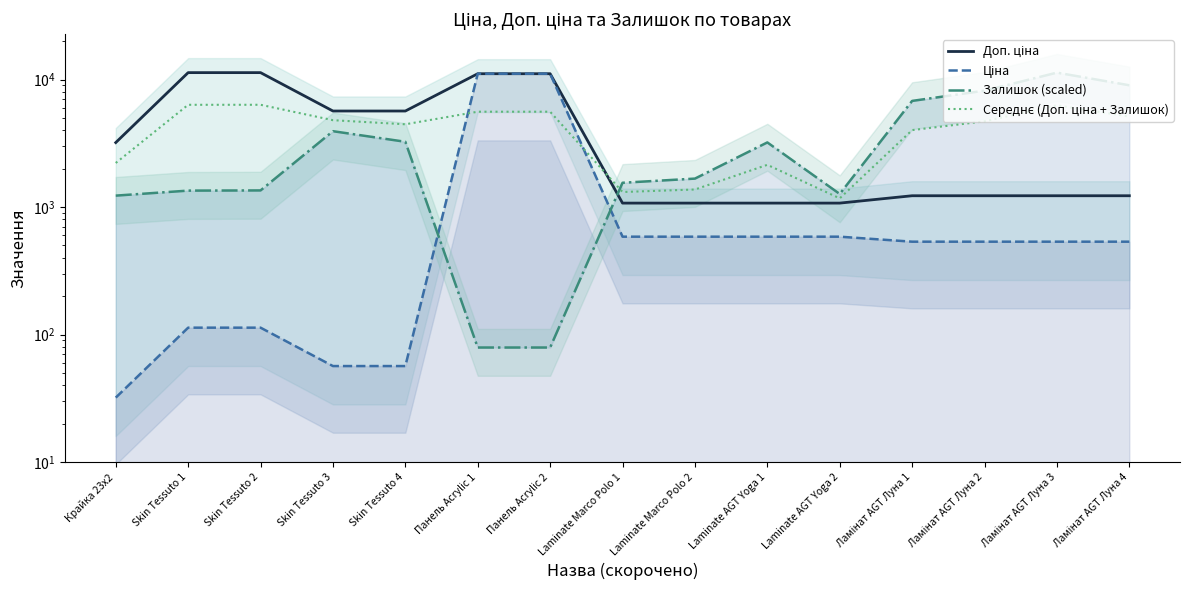

What is the value of the Ціна point at the 14th from the left?

535.4